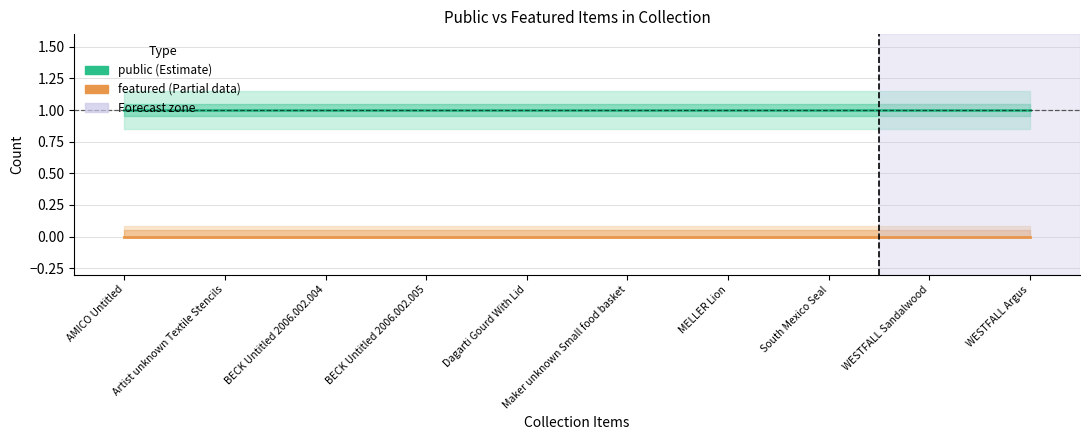

Between BECK Untitled 2006.002.004 and Maker unknown Small food basket, which series saw the biggest shift?

public